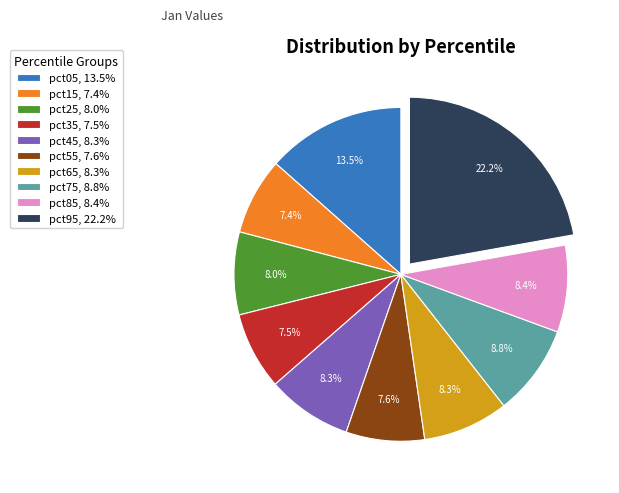

What percentage is NOT represented by pct05?

86.5%